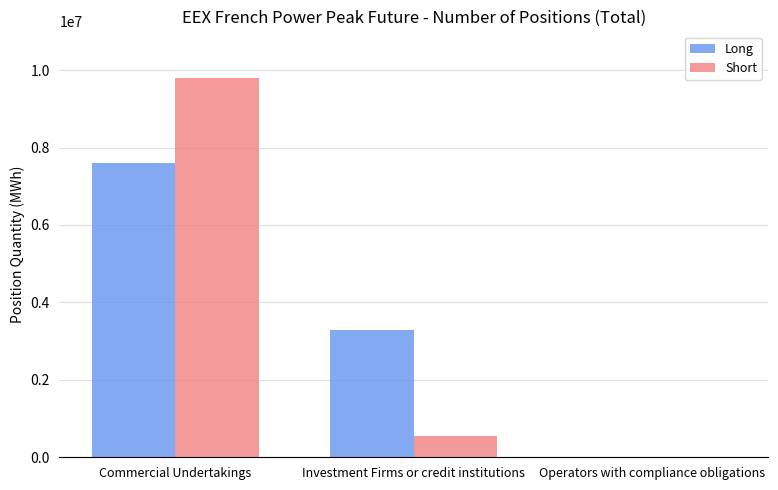

What are all the series names shown in the legend?

Long, Short